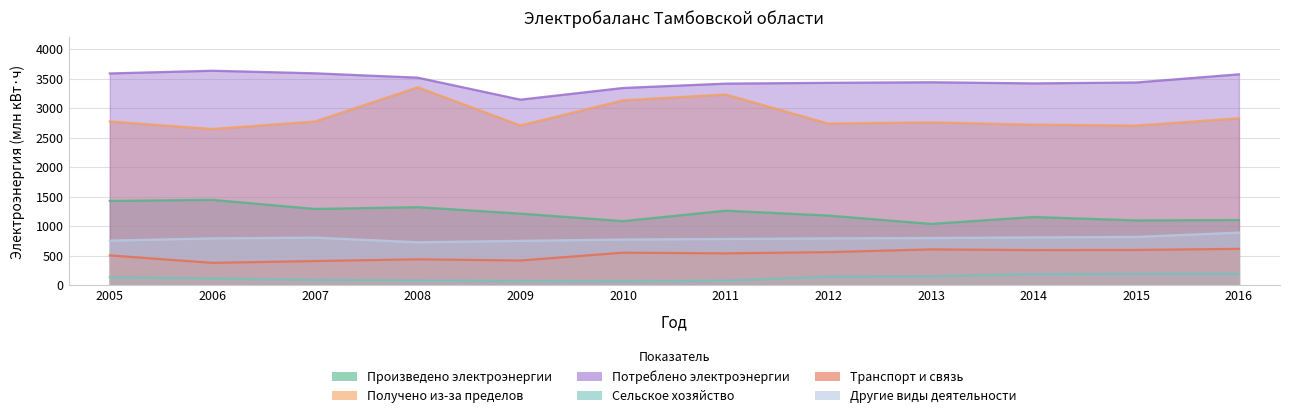

The value of Транспорт и связь at 2006 is 376.9. True or false?

True